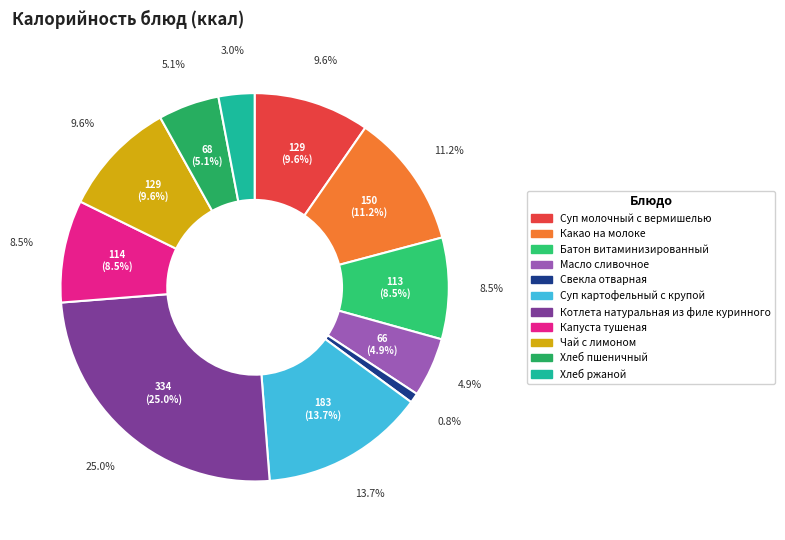

Which slice is the smallest?

Свекла отварная